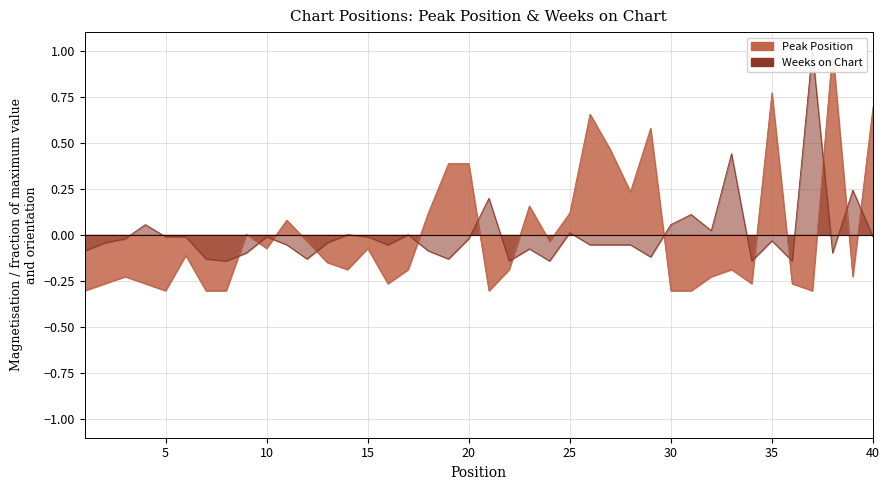

What is the difference between the maximum and minimum values in the Weeks on Chart series?

1.1